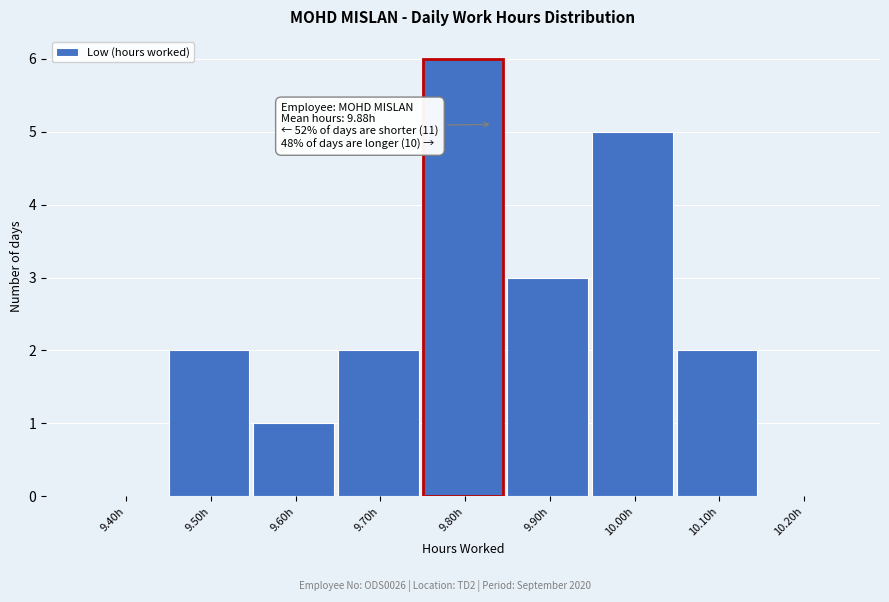

Reading left to right, list all the values displayed in this chart.

9.40h=0	9.50h=2	9.60h=1	9.70h=2	9.80h=6	9.90h=3	10.00h=5	10.10h=2	10.20h=0